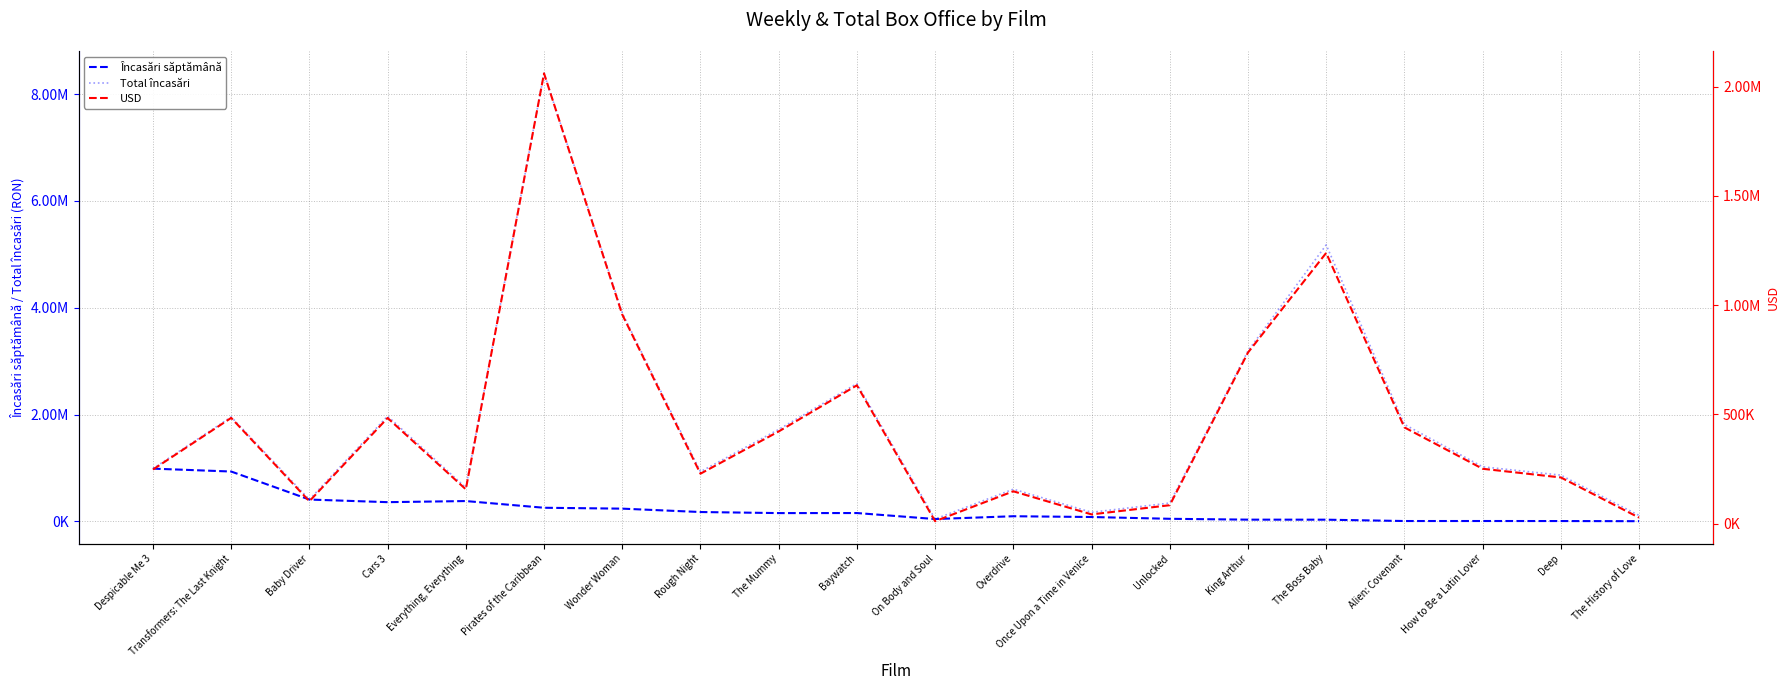

What is the label of the 6th point from the left?

Pirates of the Caribbean